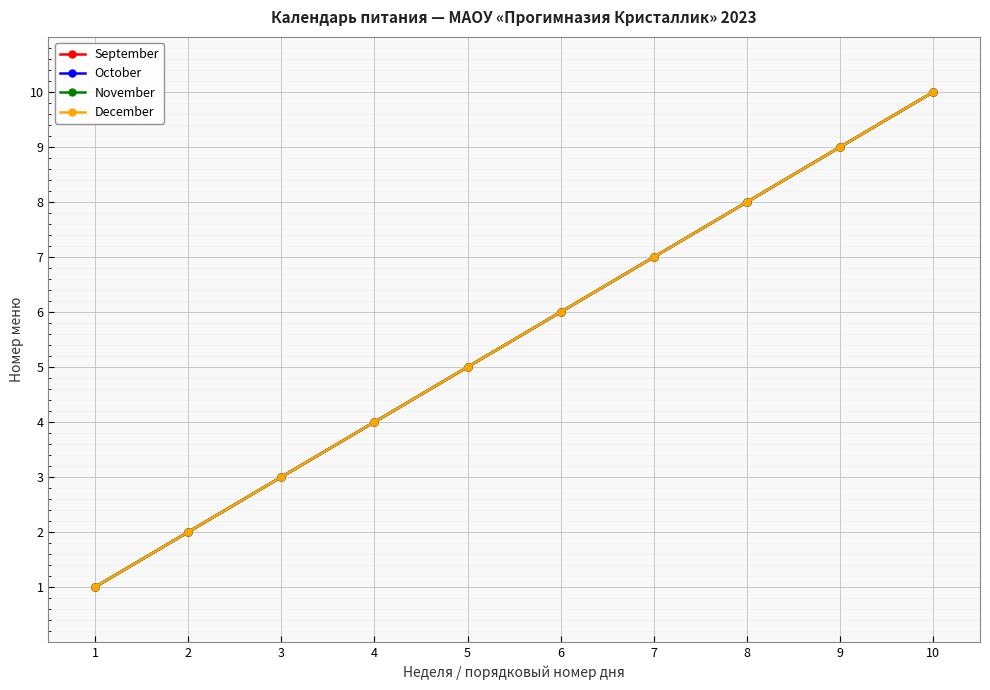

At how many categories does at least one series exceed 7?

3